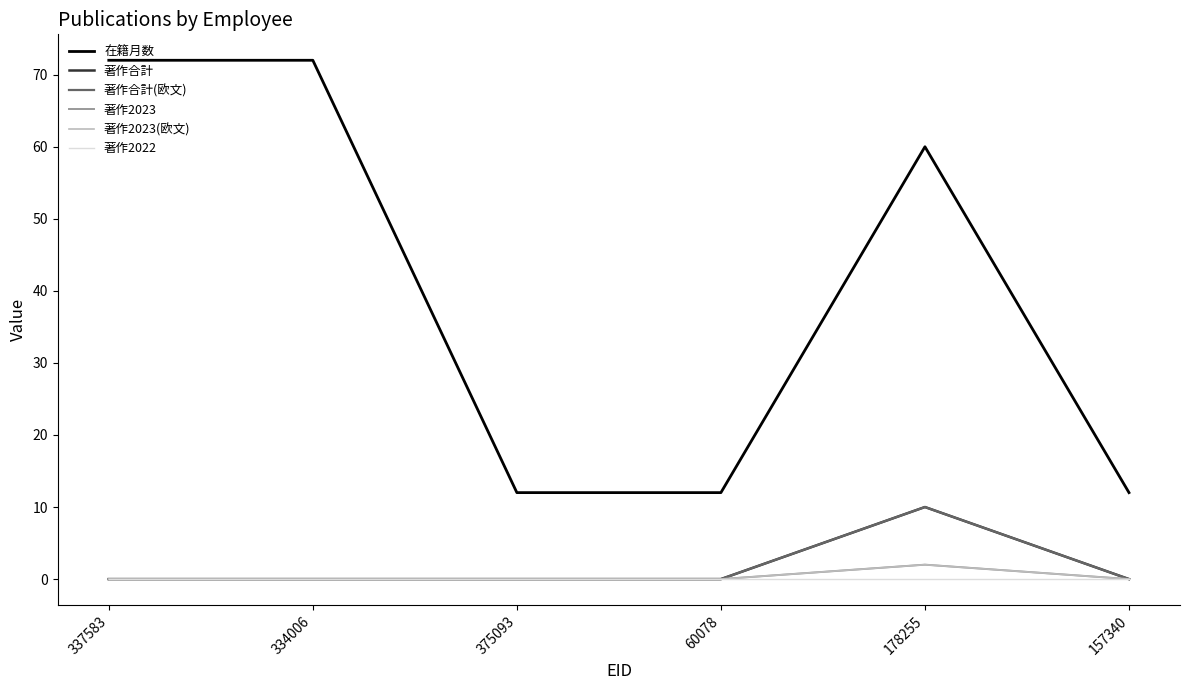

True or false: 在籍月数 and 著作2023 intersect in this chart.

False